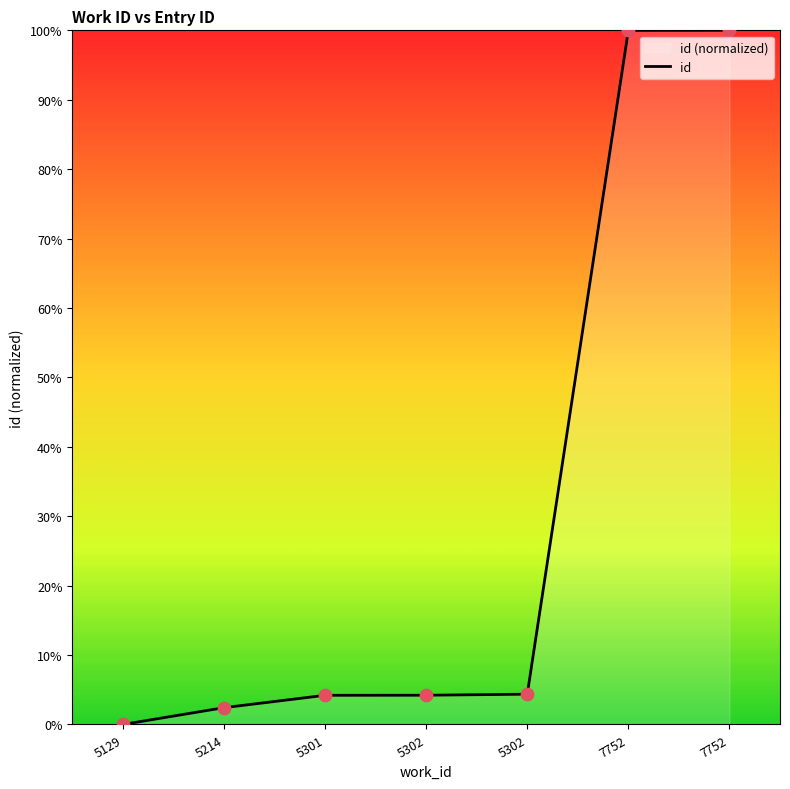

What is the change in value from 5129 to 5301?

+4.2